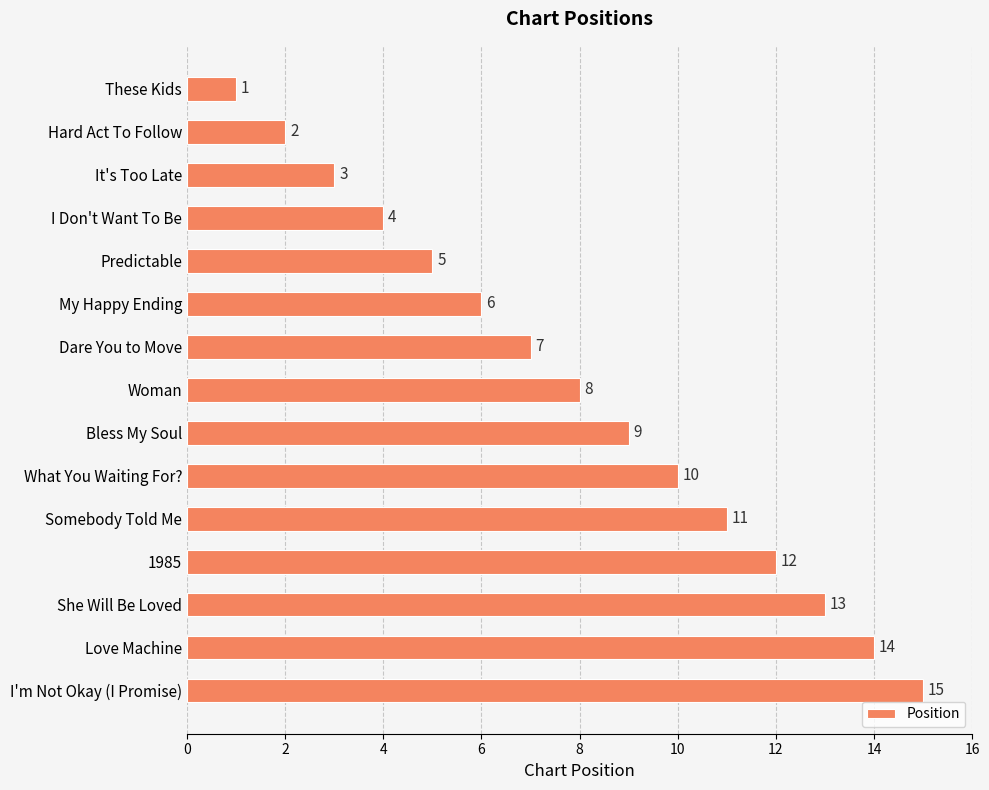

Where is the data nearest to the value 8?

Woman